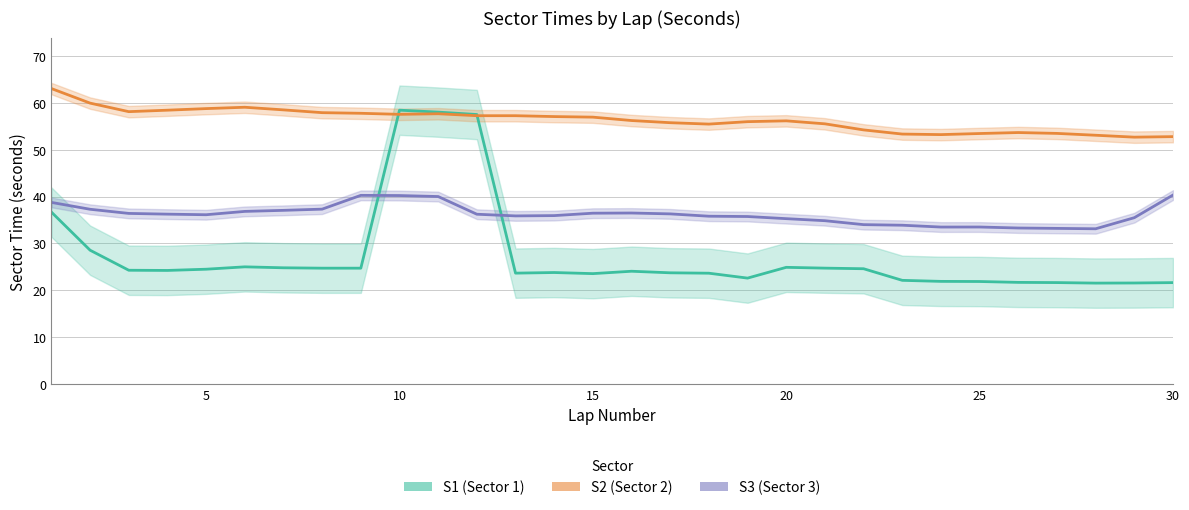

What is the difference between the second highest and second lowest values in the S2 (Sector 2) series?

7.1